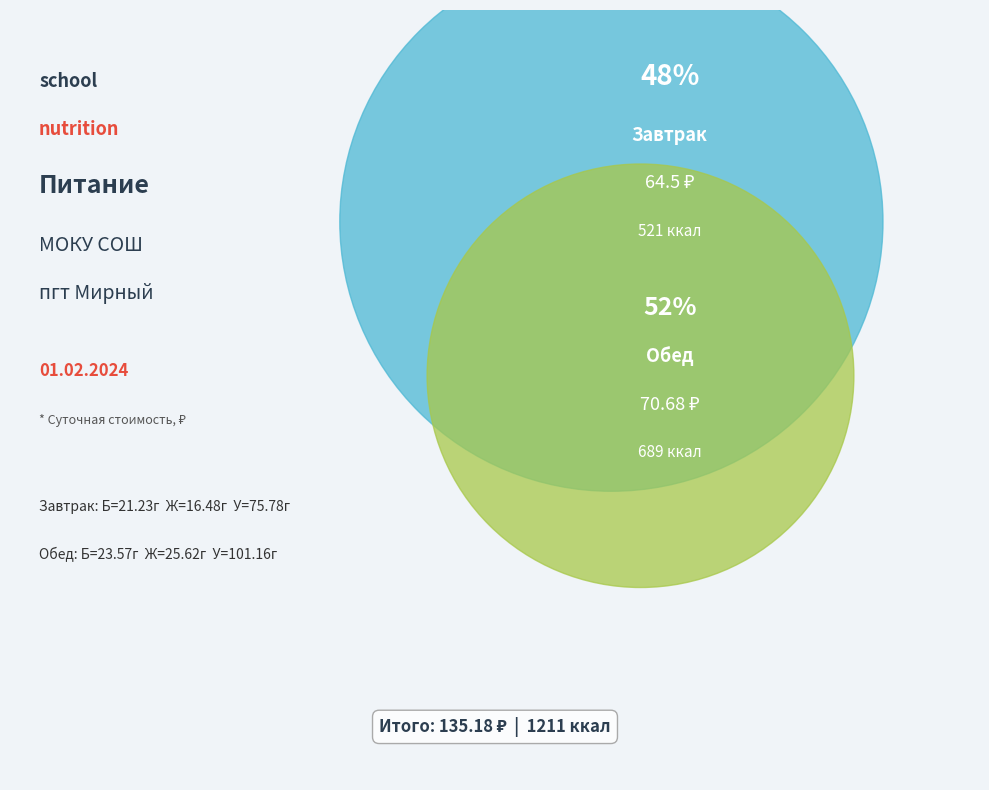

Is it true that Завтрак is 37% of the pie?

False